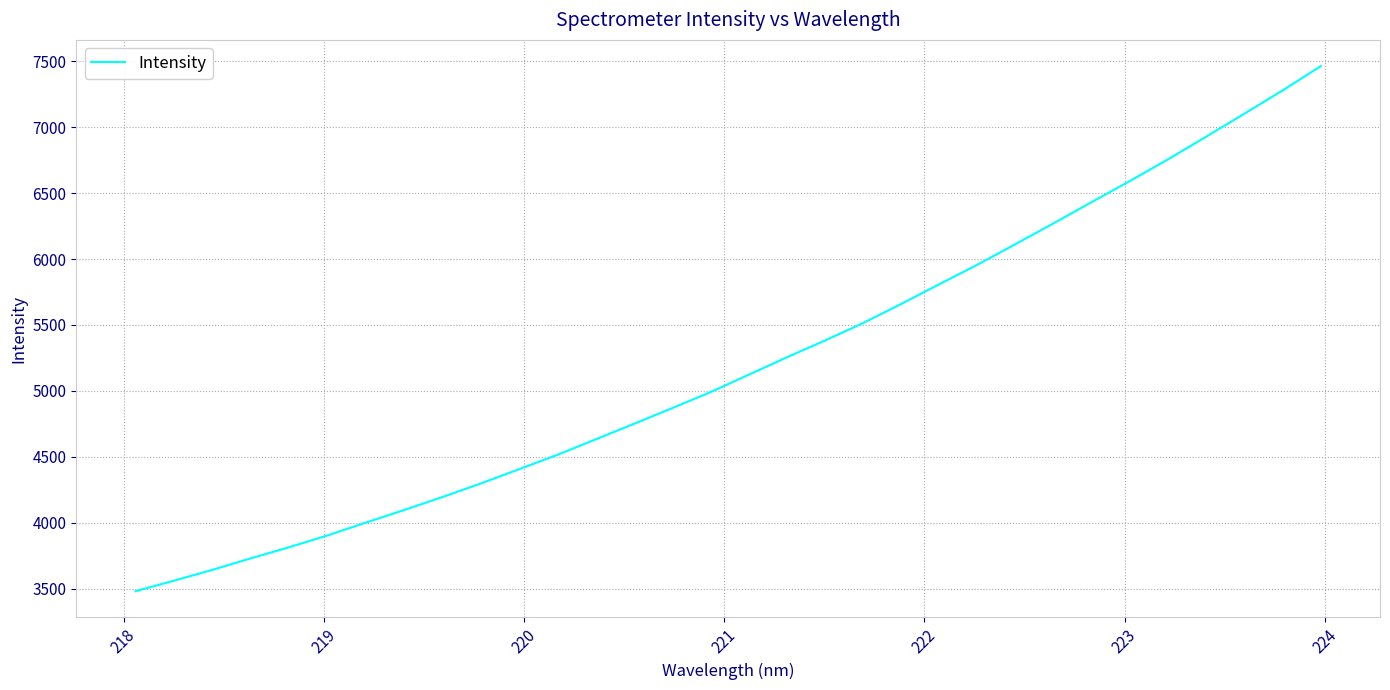

What is the difference between the maximum and minimum values?

3983.5